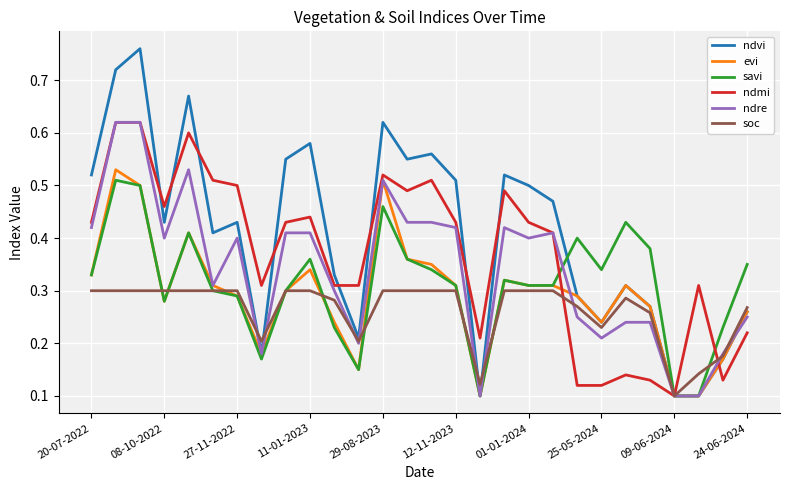

Which series has the widest spread of values?

ndvi